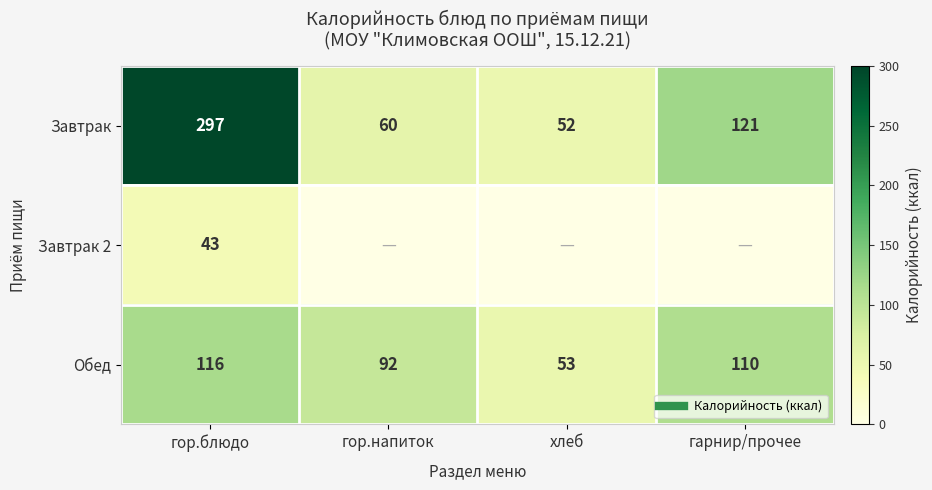

At which label is Завтрак closest to 174?

гарнир/прочее